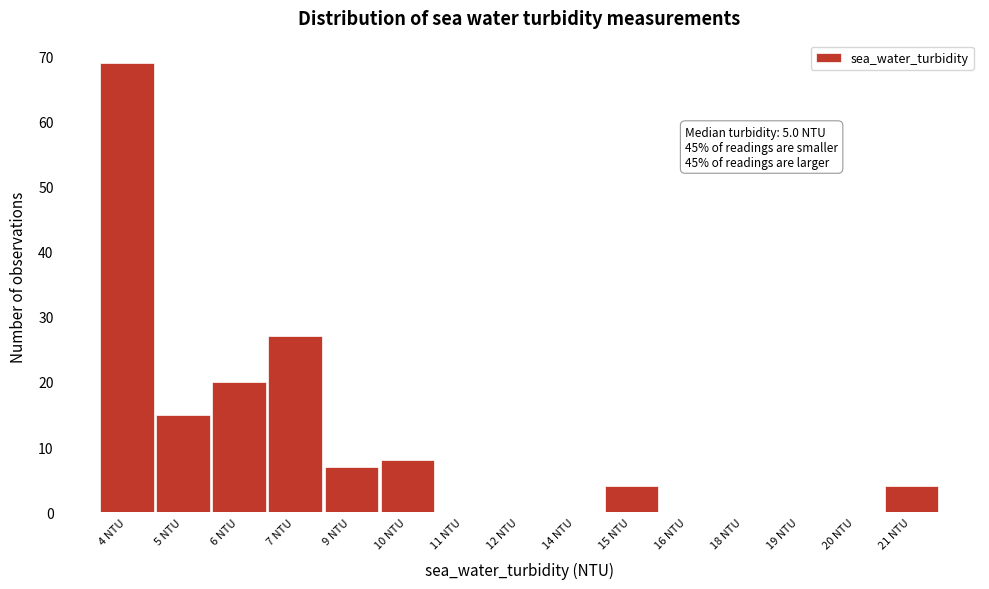

Reading left to right, extract all data points from this chart.

4 NTU=69	5 NTU=15	6 NTU=20	7 NTU=27	9 NTU=7	10 NTU=8	11 NTU=0	12 NTU=0	14 NTU=0	15 NTU=4	16 NTU=0	18 NTU=0	19 NTU=0	20 NTU=0	21 NTU=4